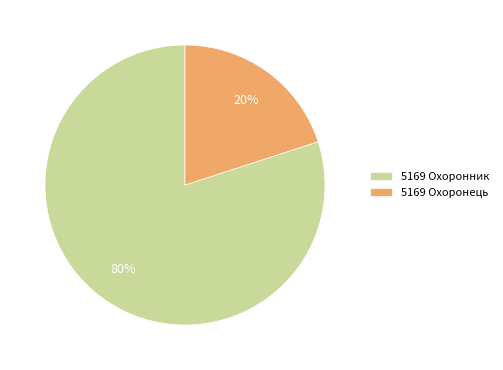

Count the number of slices in the pie.

2